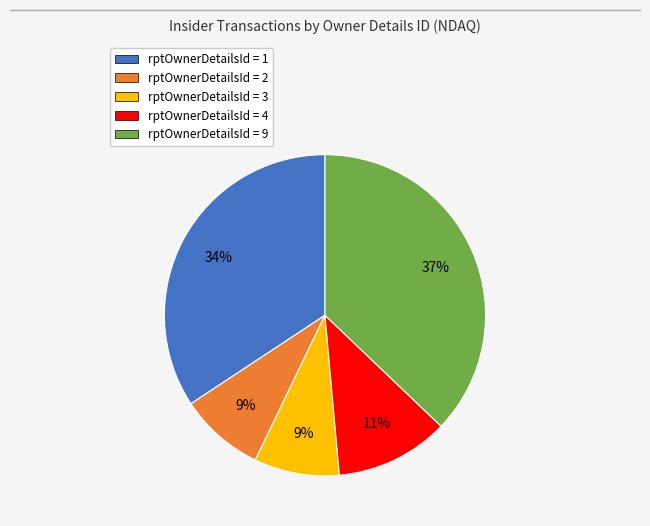

To the nearest percent, what is the average slice percentage?

20%